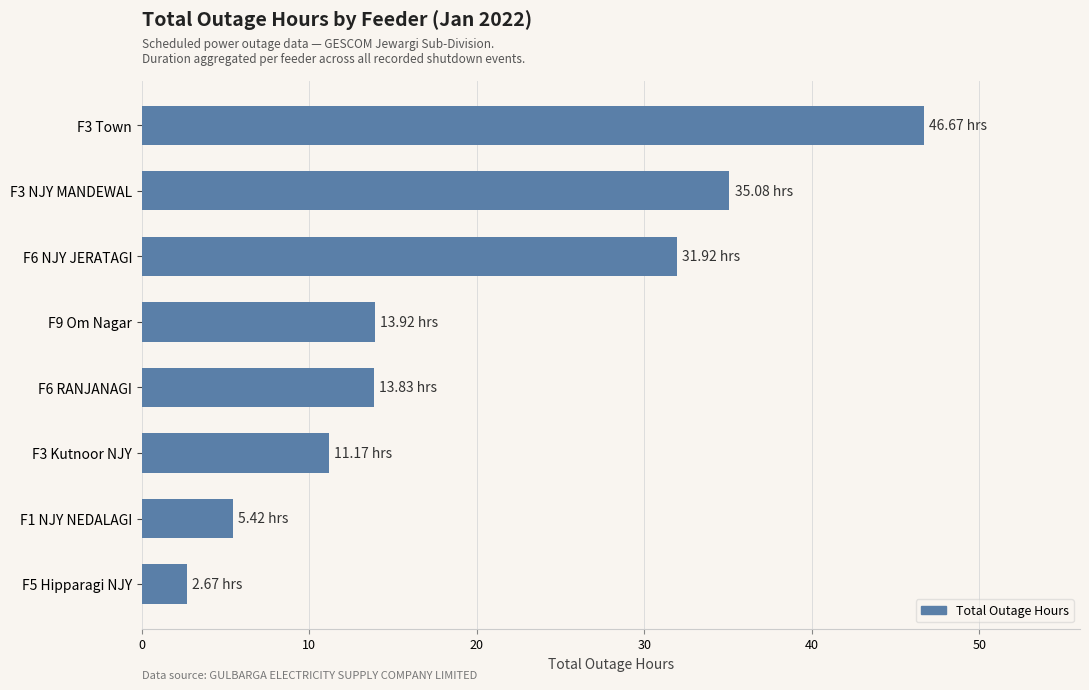

What is the difference between the second highest and second lowest values?

29.7